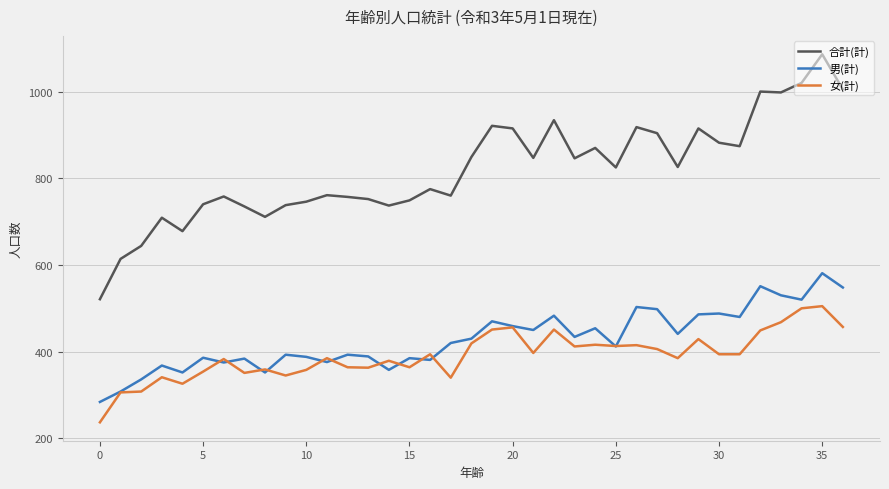

What is the difference between the maximum and minimum values in the 女(計) series?

268